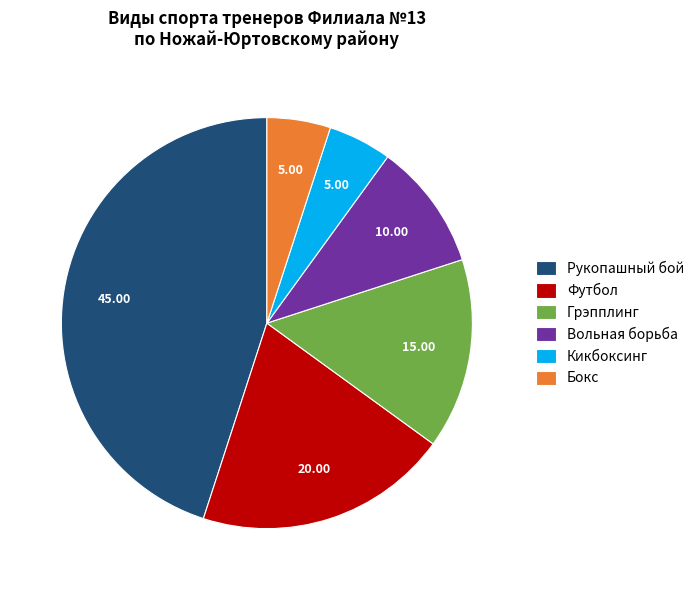

What is the ratio of the value at Футбол to the value at Бокс?

4.0